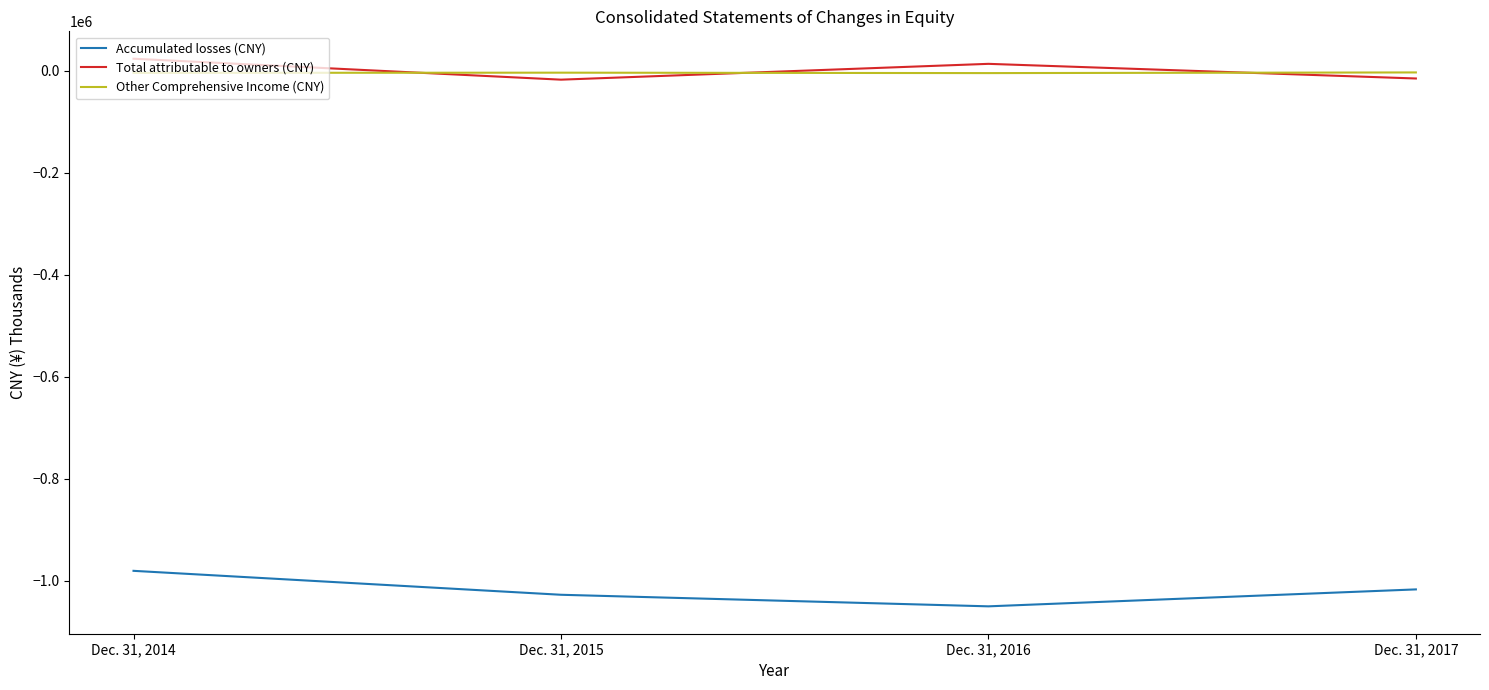

True or false: Accumulated losses (CNY) and Total attributable to owners (CNY) intersect in this chart.

False